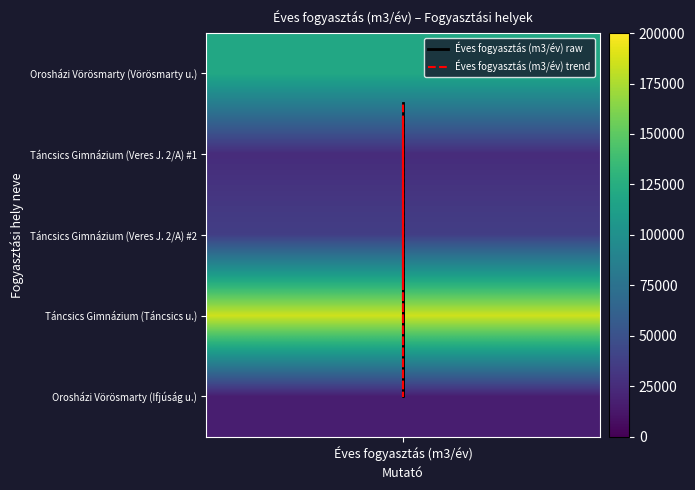

Which series has the largest total across all categories?

Éves fogyasztás (m3/év) raw